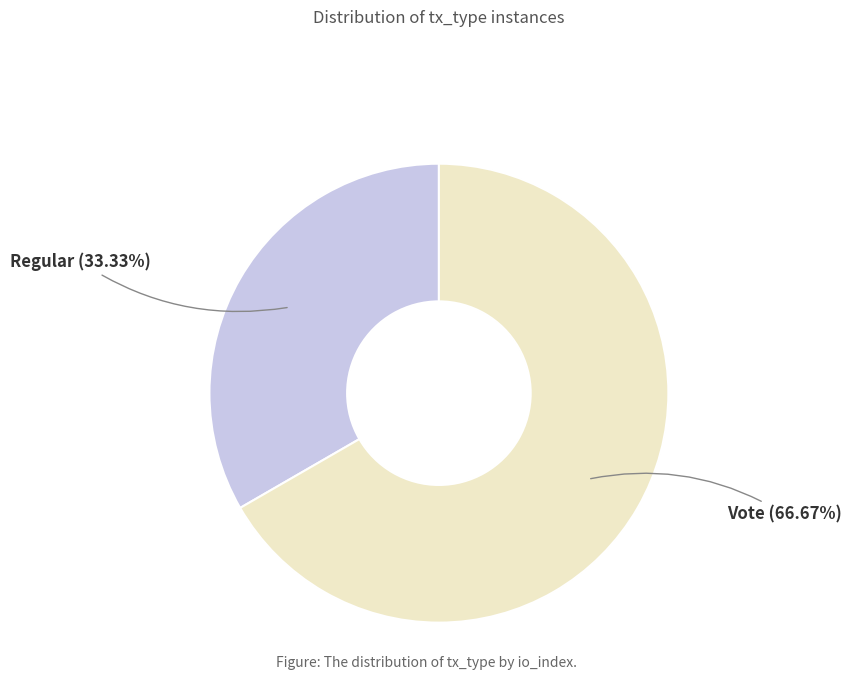

The Vote slice represents 67% of the pie. True or false?

True